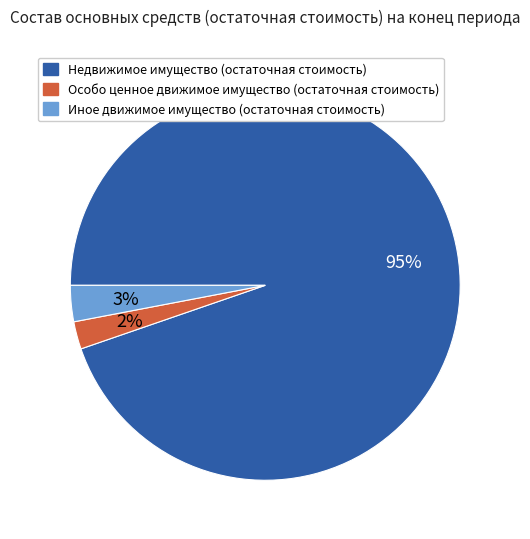

What percentage is the Особо ценное движимое имущество (остаточная стоимость) slice, to the nearest percent?

2%